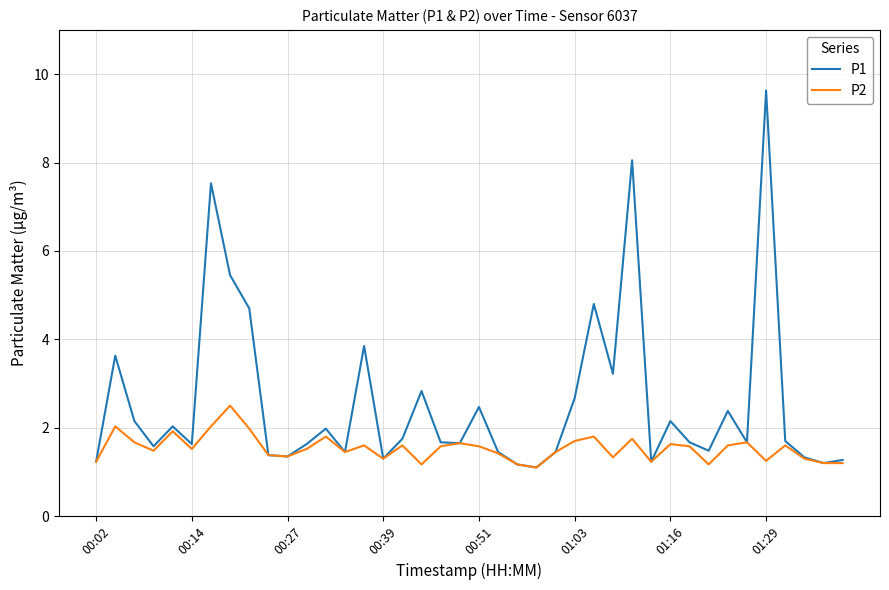

In P2, how many points are higher than both neighbors (excluding endpoints)?

12